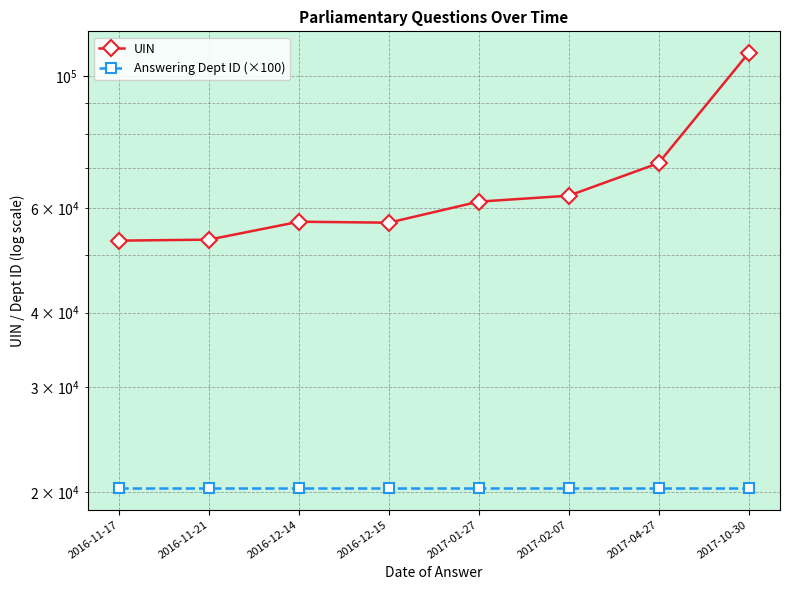

Rank the series at 2016-11-21 from lowest to highest value.

Answering Dept ID (×100), UIN